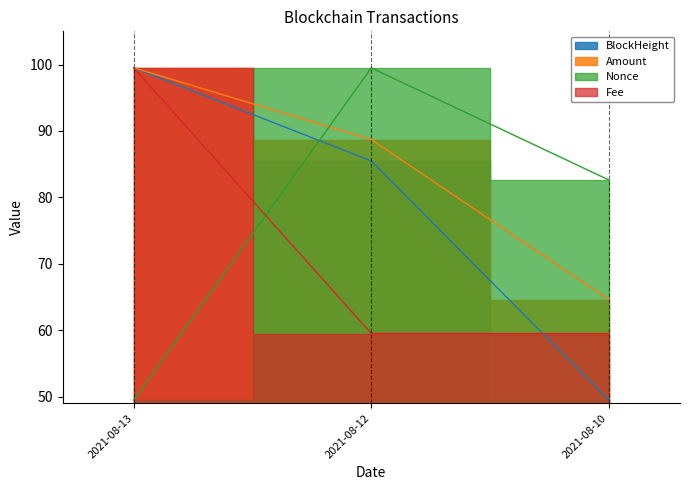

What is the smallest value displayed?

49.5